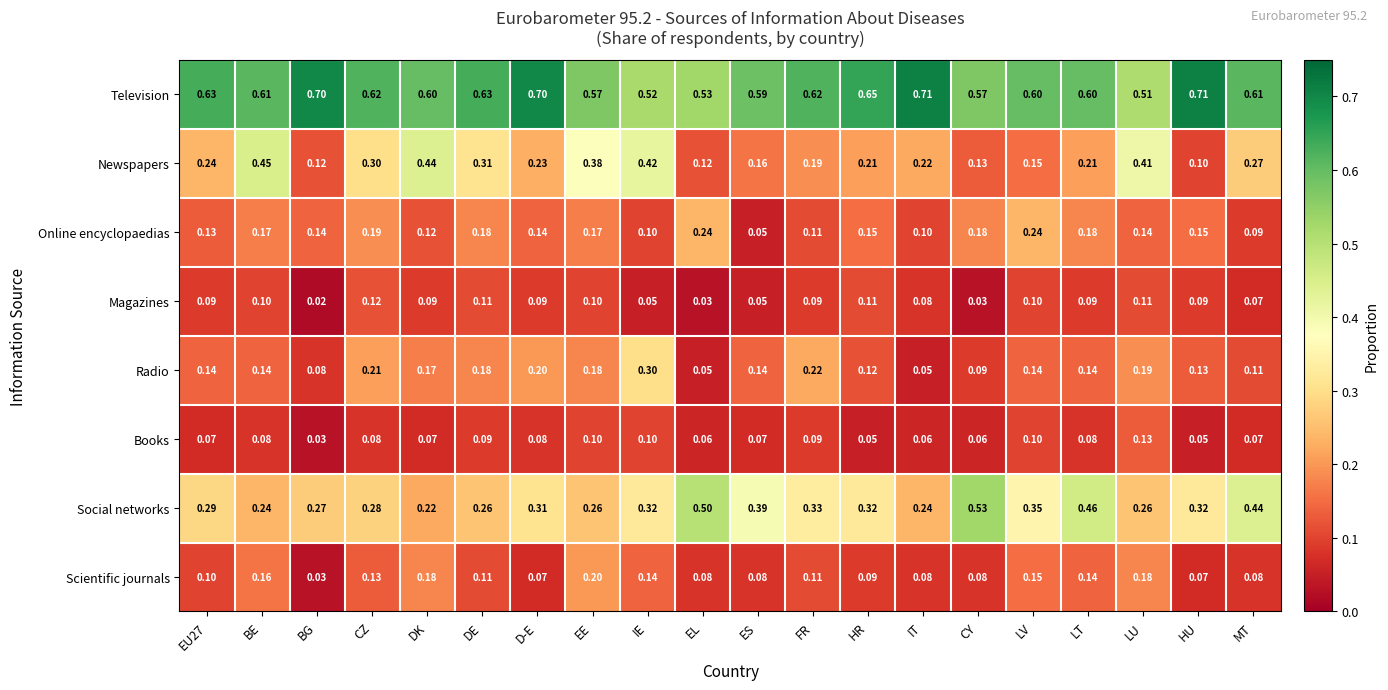

Which series has the largest range (max minus min)?

Newspapers